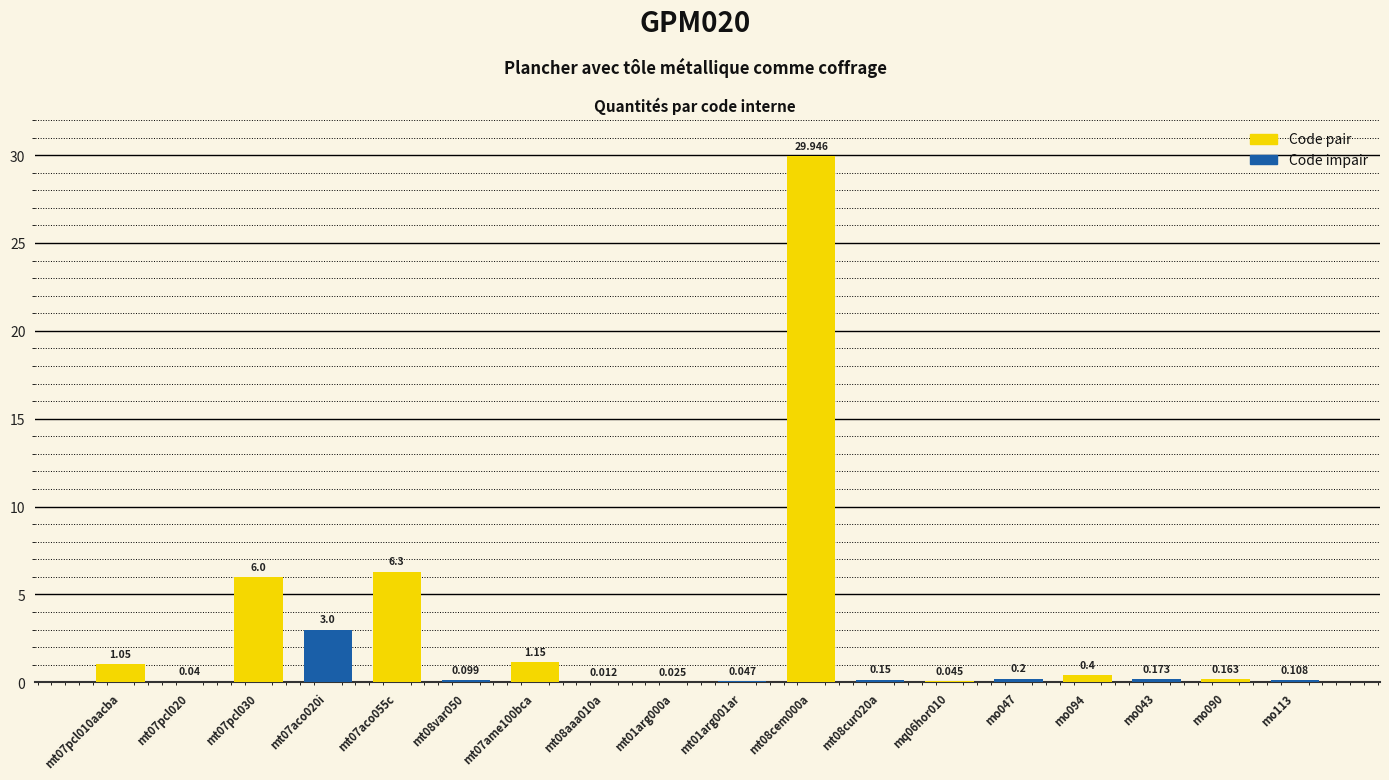

List the labels in order of value, largest first.

mt08cem000a, mt07aco055c, mt07pcl030, mt07aco020i, mt07ame100bca, mt07pcl010aacba, mo094, mo047, mo043, mo090, mt08cur020a, mo113, mt08var050, mt01arg001ar, mq06hor010, mt07pcl020, mt01arg000a, mt08aaa010a